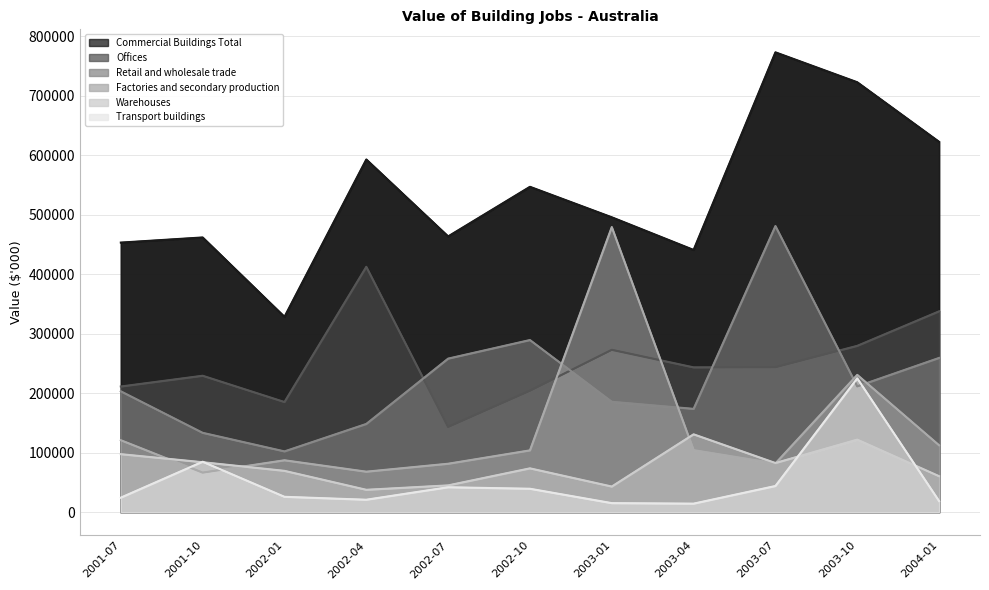

In Factories and secondary production, how many points are lower than both neighbors (excluding endpoints)?

3